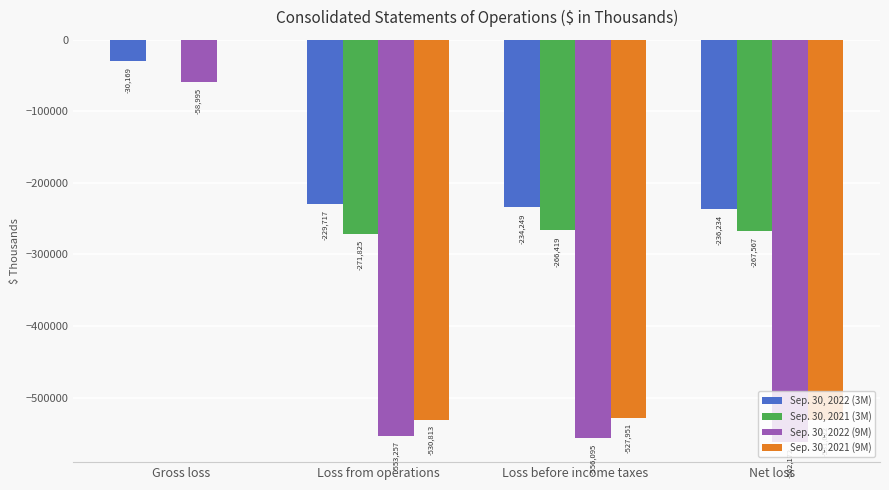

What is the sum of all Sep. 30, 2022 (9M) values?

-1730519